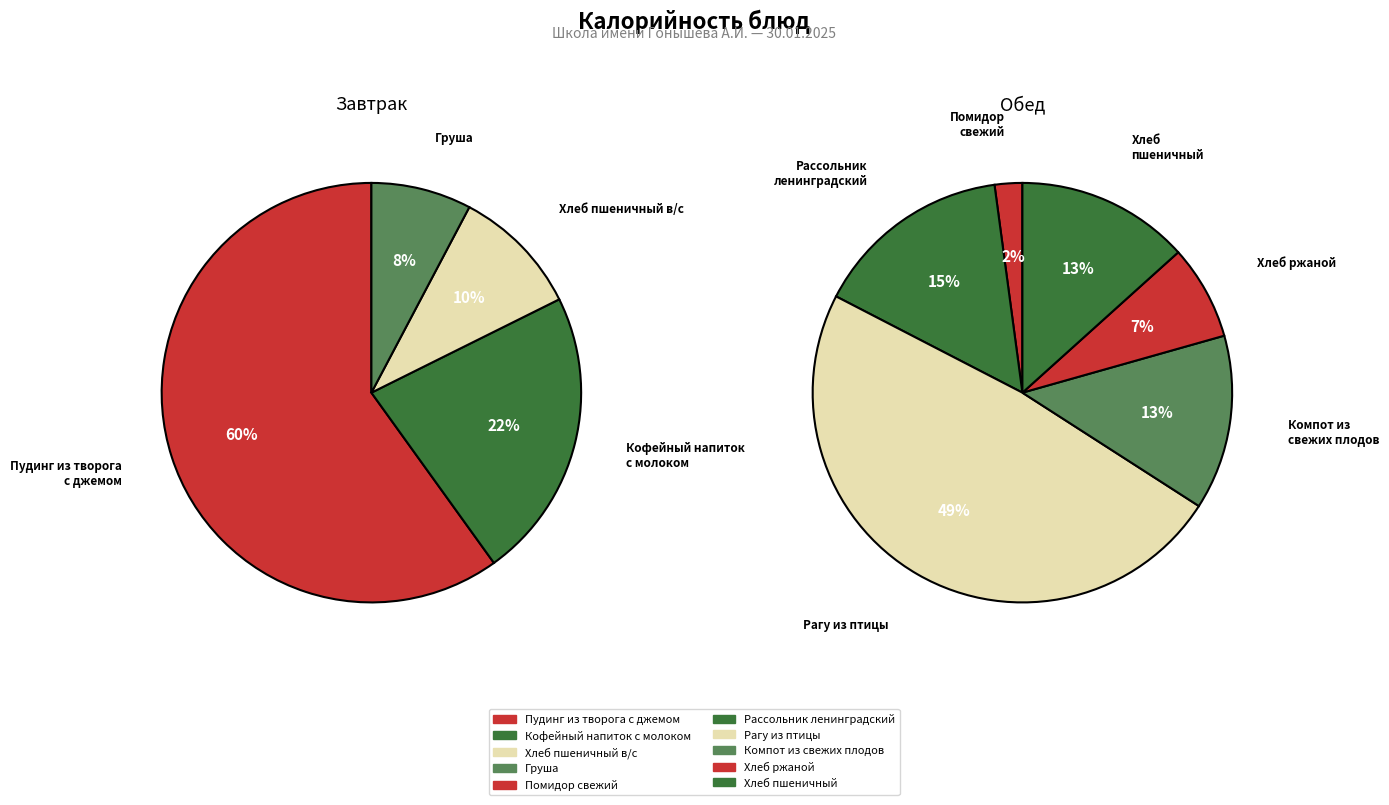

Does any single category account for the majority?

No